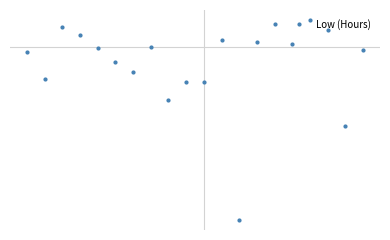

Is this an area chart (filled region under the line)?

No